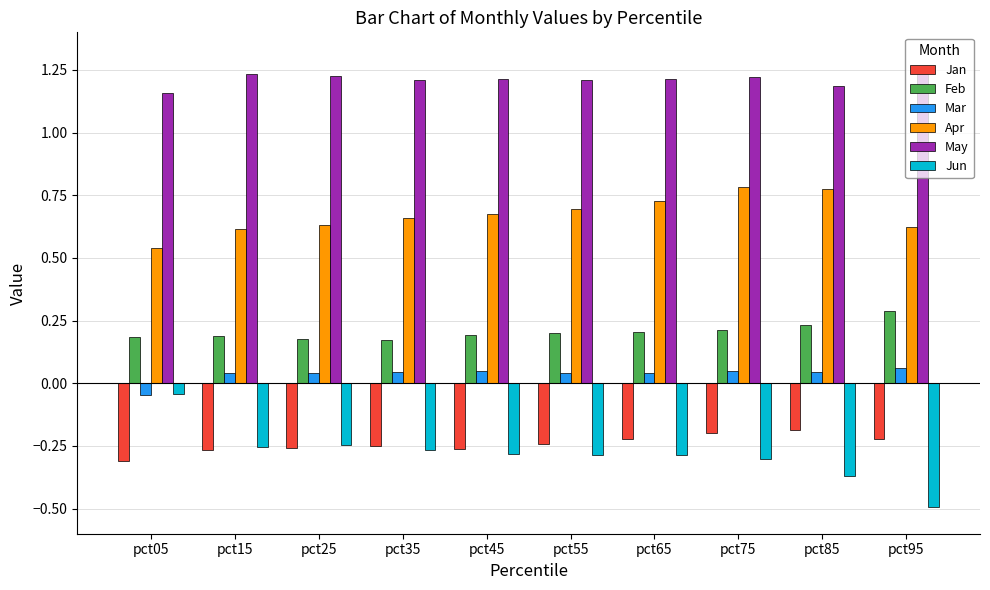

Is it true that Jan equals -0.4 at pct45?

False